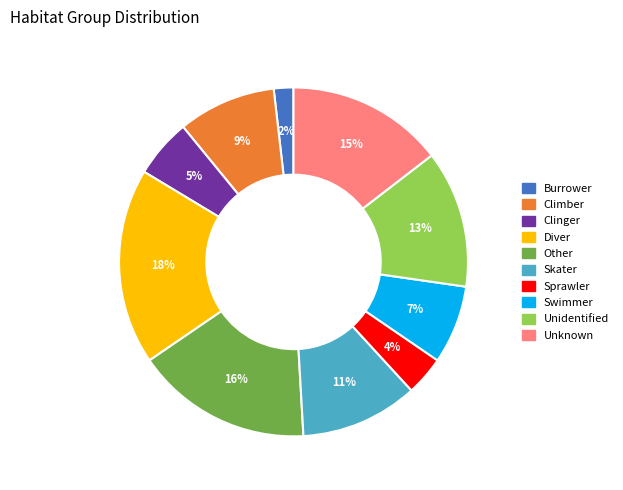

Is there a majority slice in this chart?

No